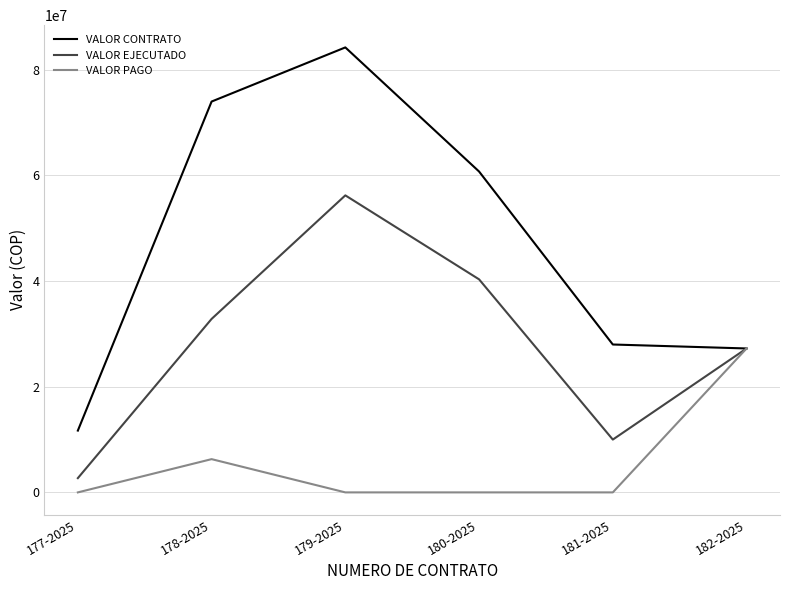

Where is VALOR PAGO nearest to the value 13625000?

178-2025